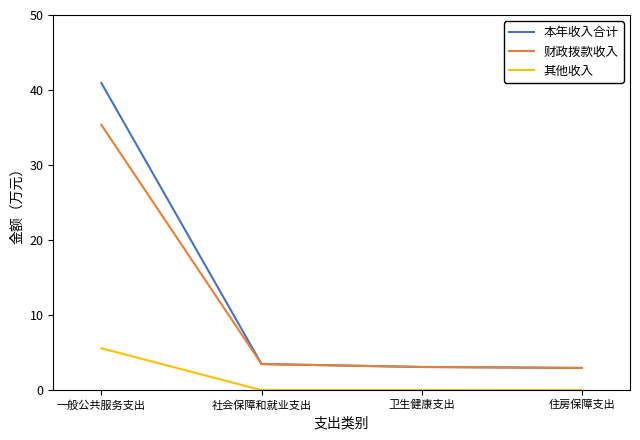

True or false: 其他收入 and 本年收入合计 cross at least once.

False